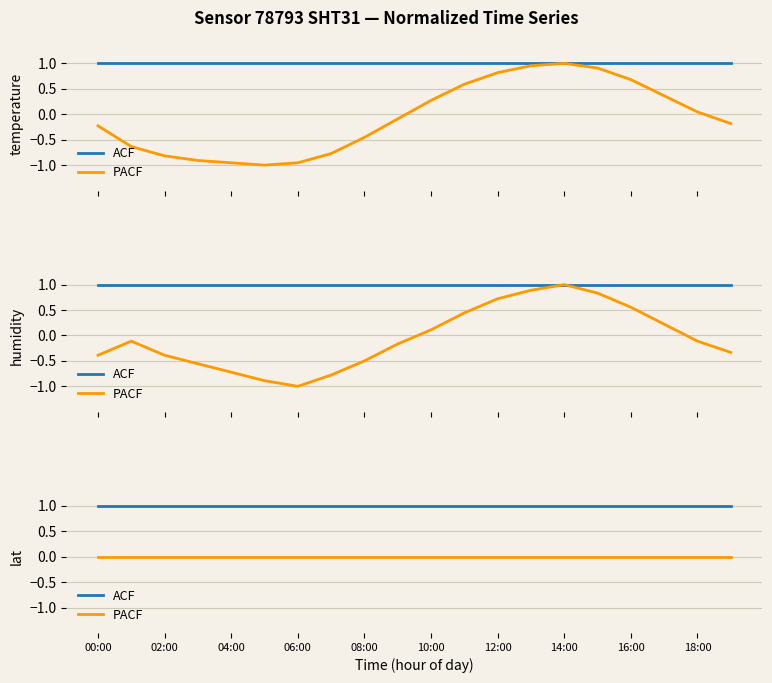

What are all the series names shown in the legend?

ACF, PACF